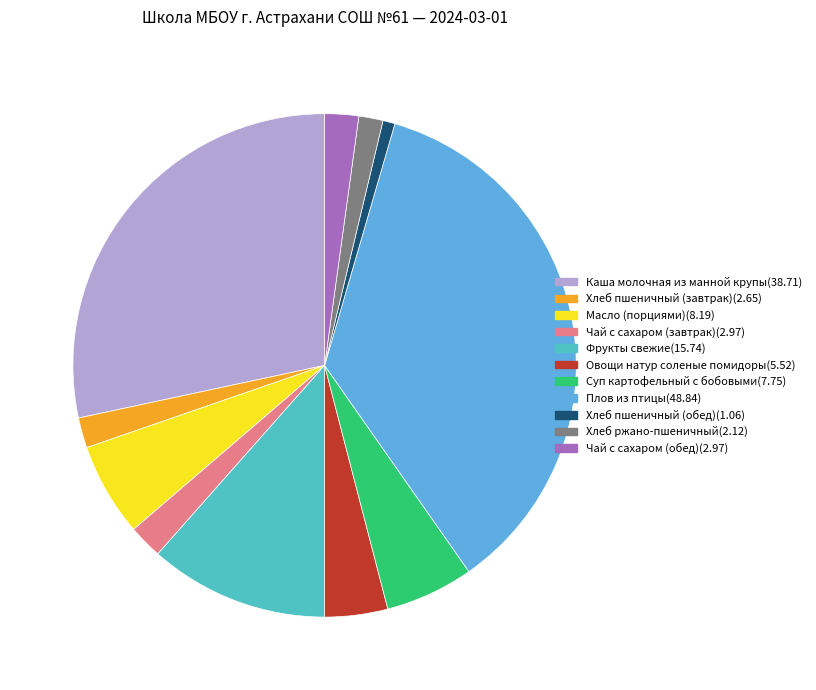

Which category has the smallest portion of the pie?

Хлеб пшеничный (обед)